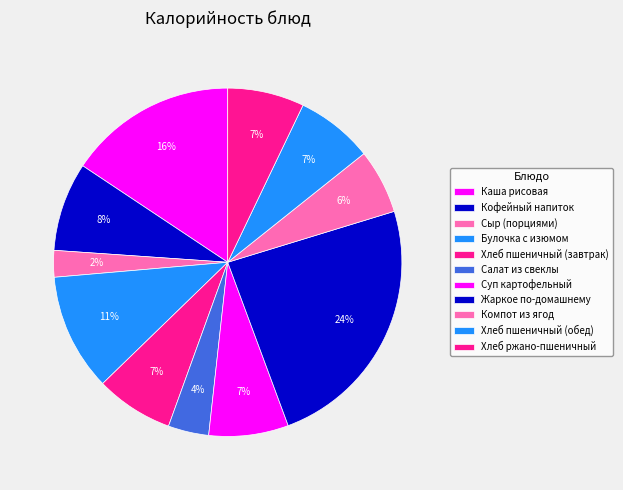

What is the ratio of the value at Каша рисовая to the value at Сыр (порциями)?

6.3